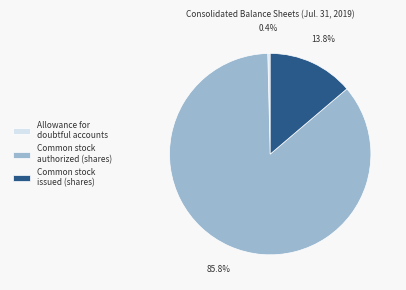

What is the smallest slice in the pie chart?

Allowance for doubtful accounts